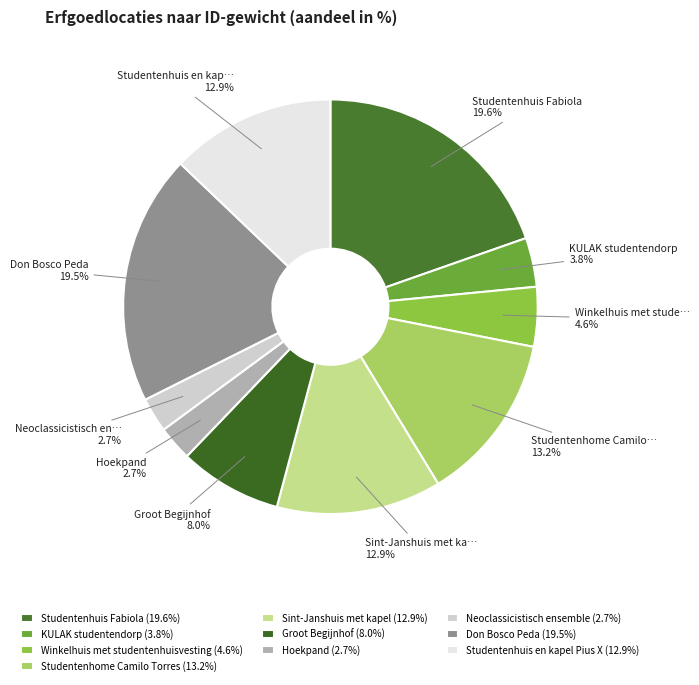

How many slices are in this pie chart?

10